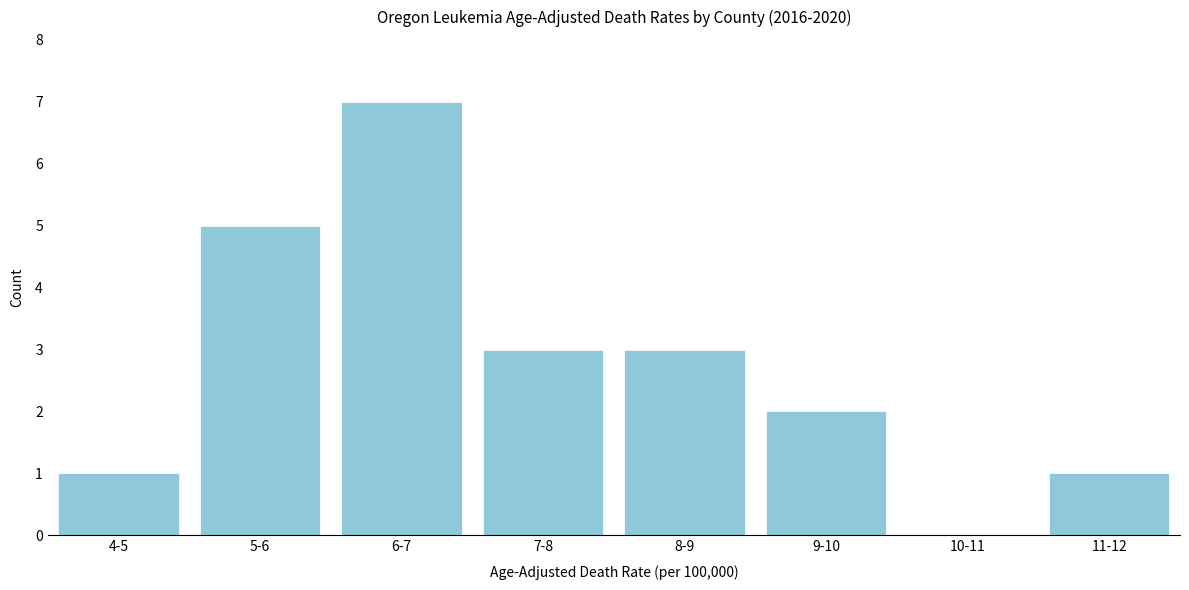

Reading right to left, list all the values displayed in this chart.

11-12=1	10-11=0	9-10=2	8-9=3	7-8=3	6-7=7	5-6=5	4-5=1